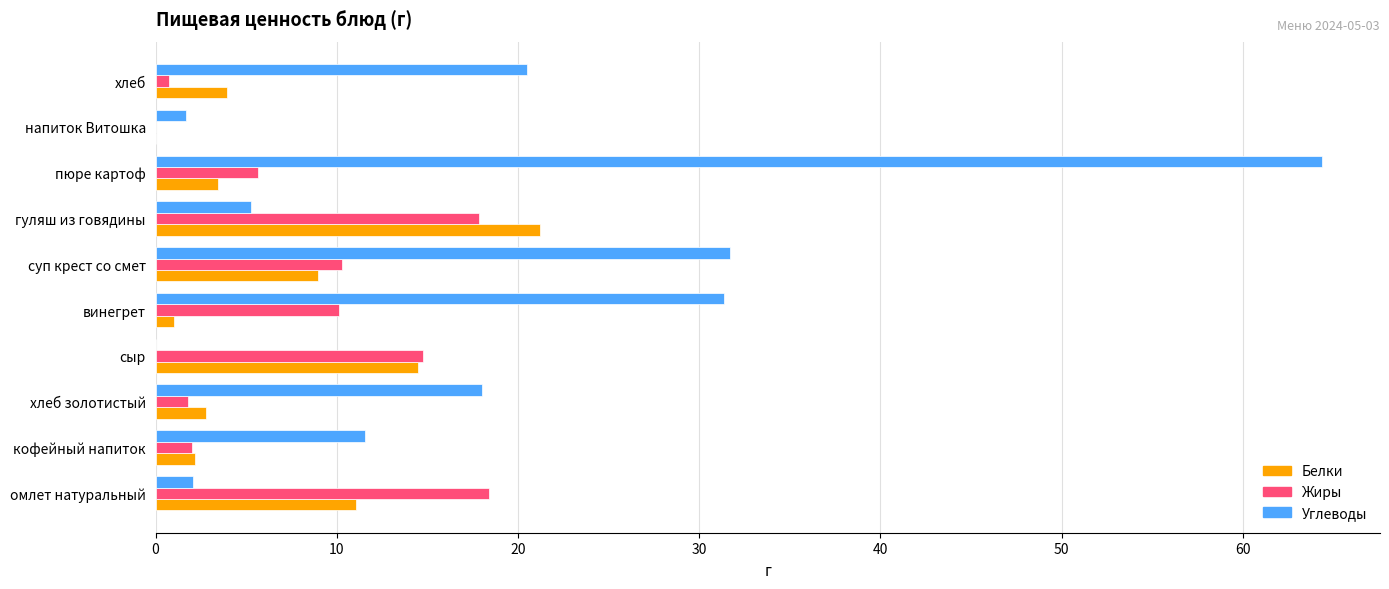

Is it true that Жиры equals 17.8 at гуляш из говядины?

True